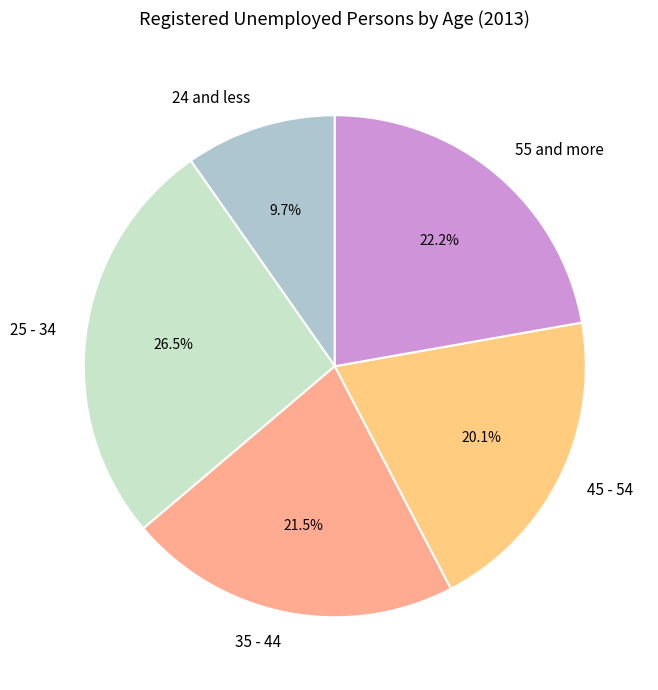

Combined, do 55 and more and 24 and less account for over 50%?

No